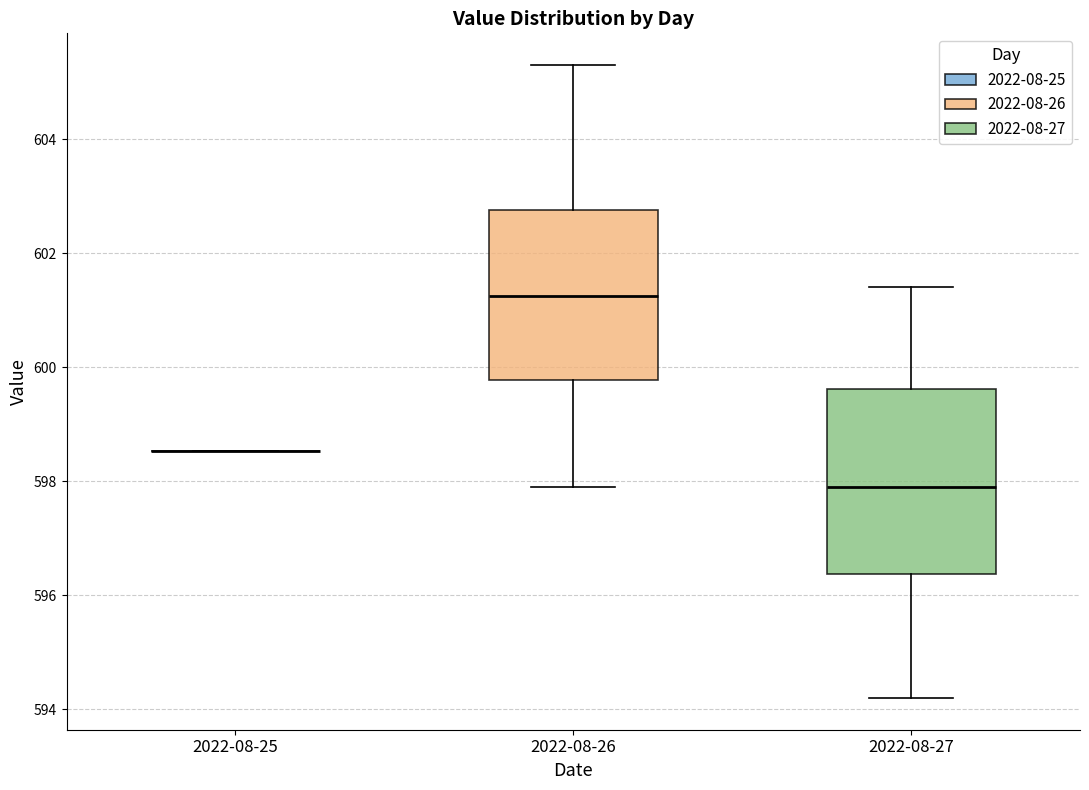

Reading left to right, transcribe this box plot: for each box, give where its median line is, the range the box spans, and where its two whiskers end, as read against the y-axis. The values are not printed on the chart, so give them approximately, as read against the axis.

2022-08-25: box collapsed to a line at 598.6, whiskers 598.6 to 598.6
2022-08-26: median 601.2, box 599.8 to 602.8, whiskers 598.0 to 605.4
2022-08-27: median 598.0, box 596.4 to 599.6, whiskers 594.2 to 601.4